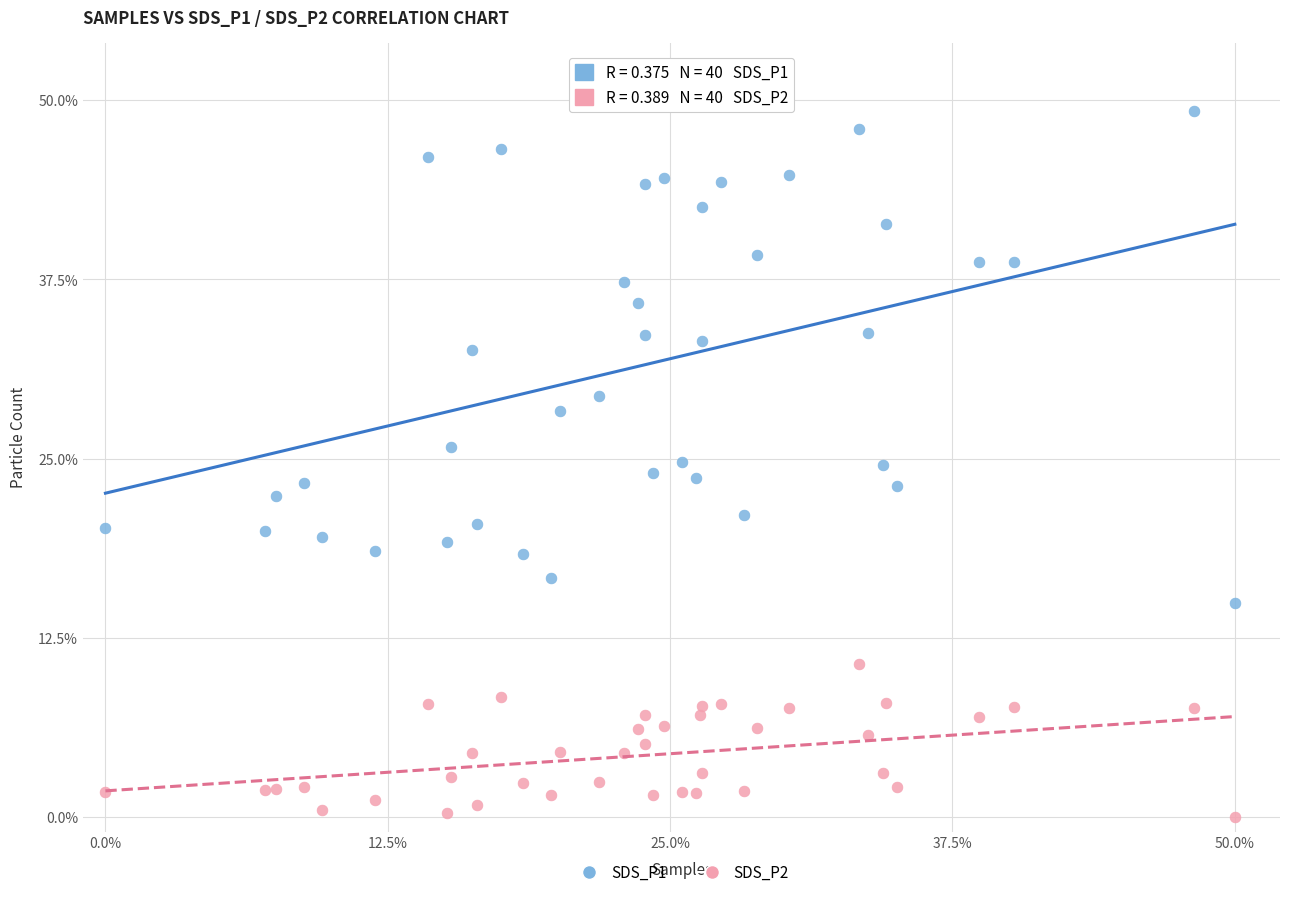

What are all the series names shown in the legend?

SDS_P1, SDS_P2